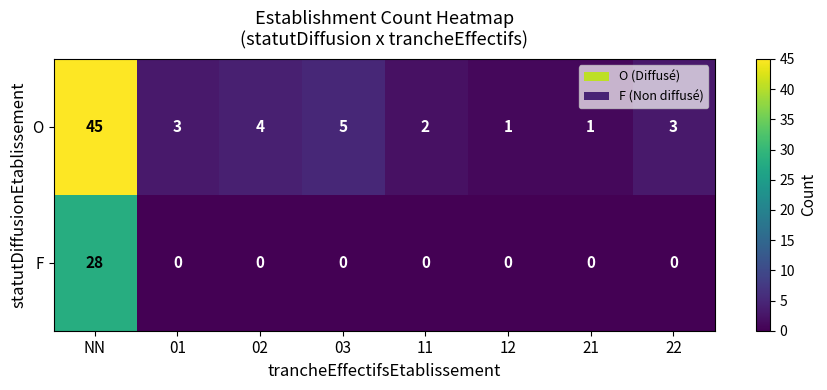

Count the number of categories in the chart.

8